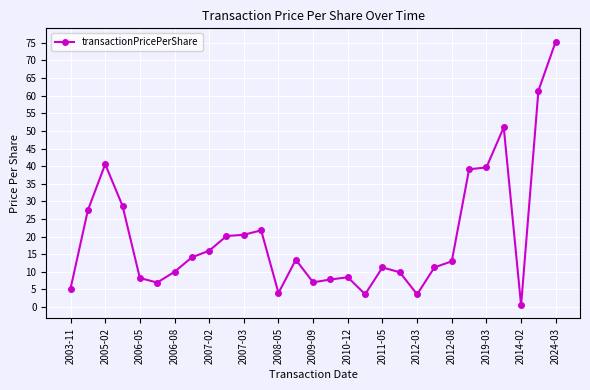

Does the chart display data point markers on the line(s)?

Yes